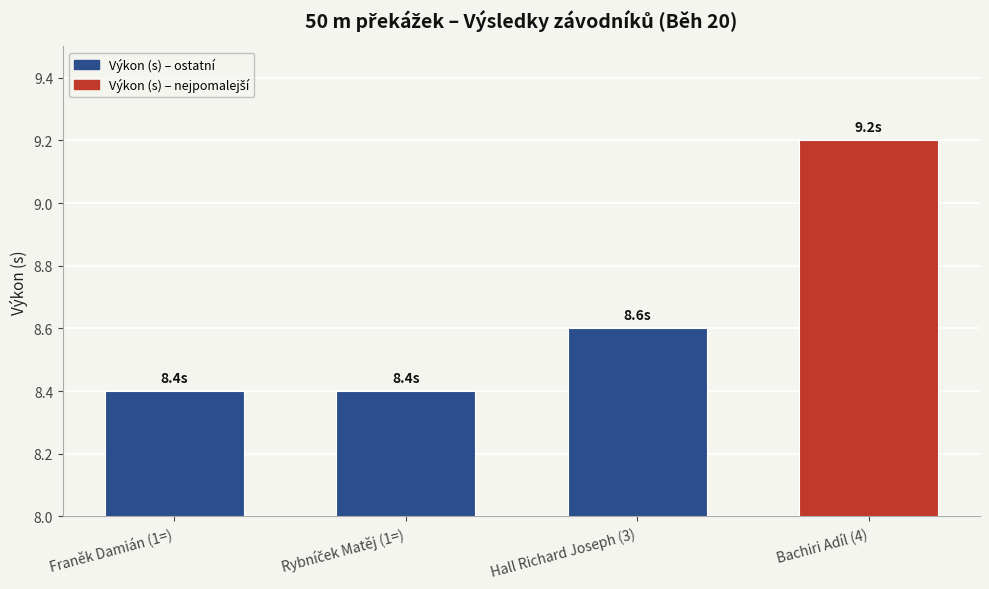

Count the values in the range 8 to 9.

3